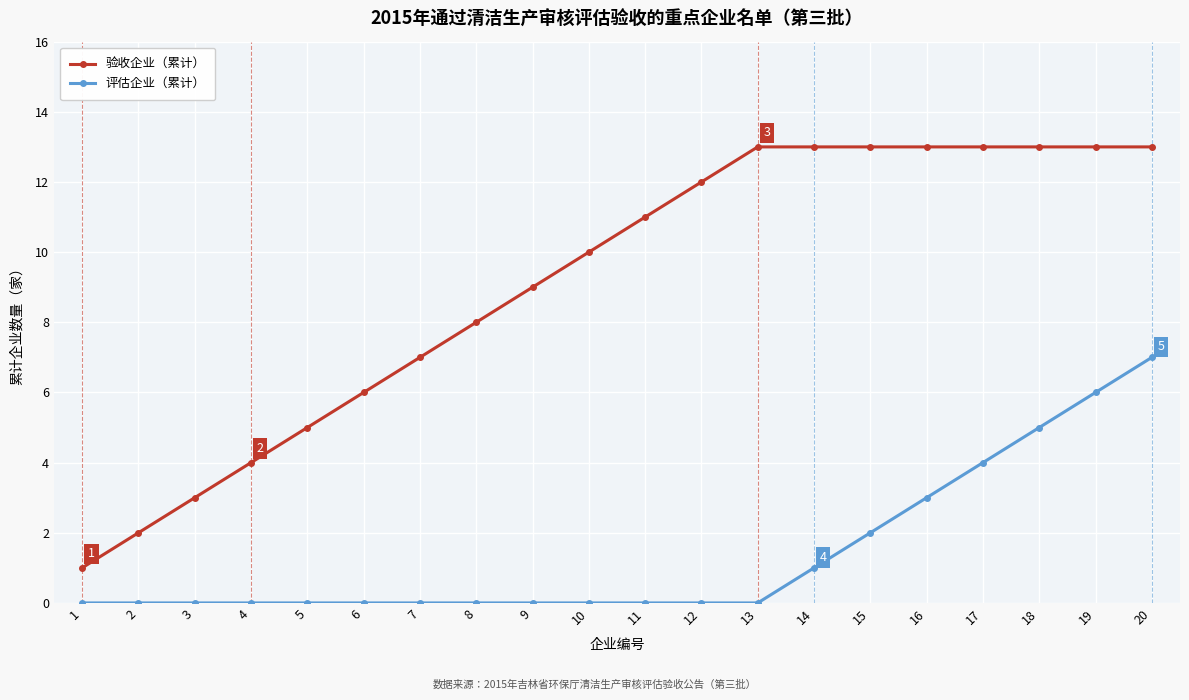

What is the total value across all series at 1?

1